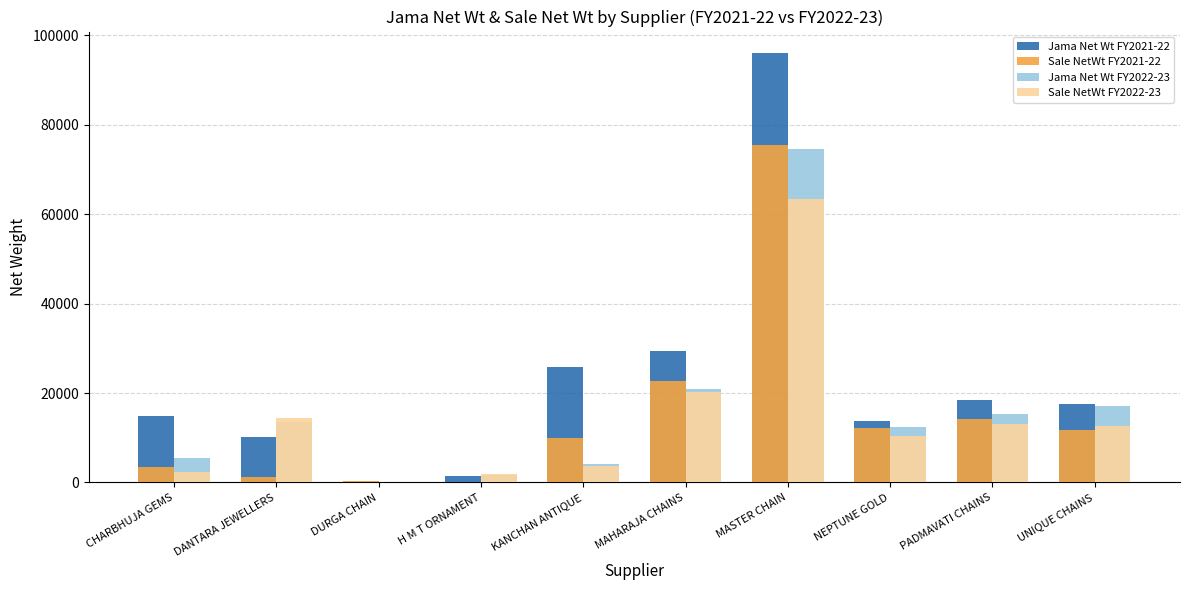

The Jama Net Wt FY2022-23 series shows 20027.1 at DANTARA JEWELLERS. True or false?

False